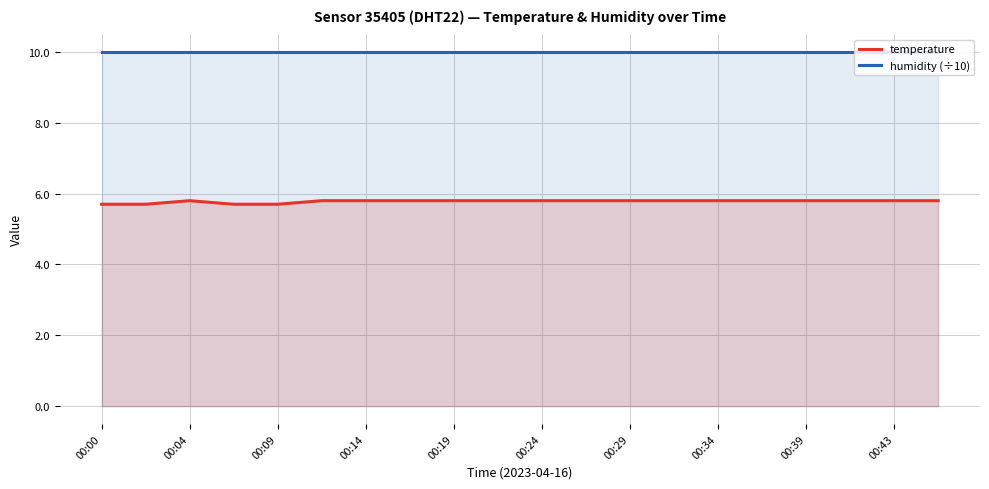

Where is humidity (÷10) nearest to the value 9?

00:00